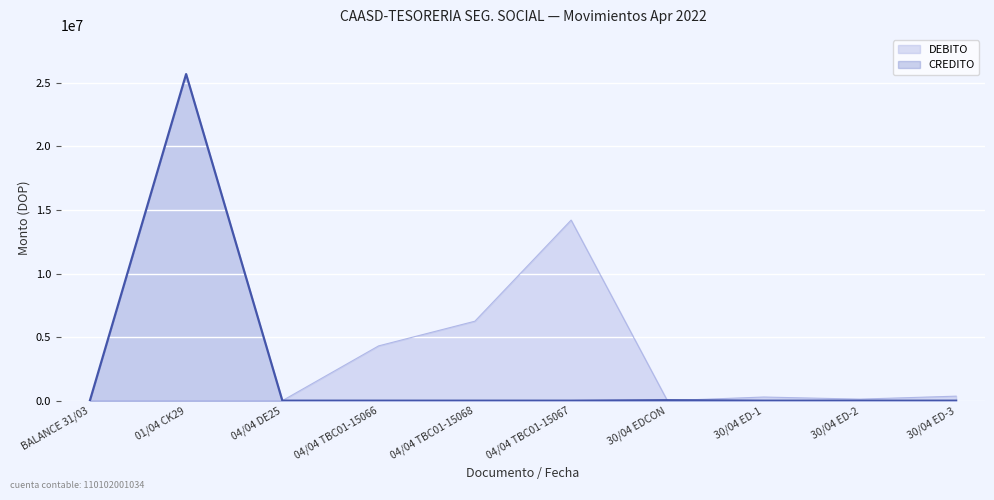

True or false: DEBITO and CREDITO cross at least once.

True